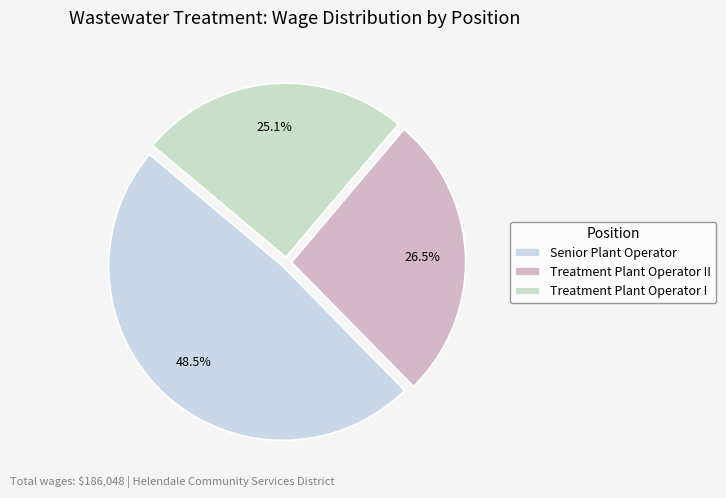

To the nearest percent, what is the combined percentage of Treatment Plant Operator II and Senior Plant Operator?

75%